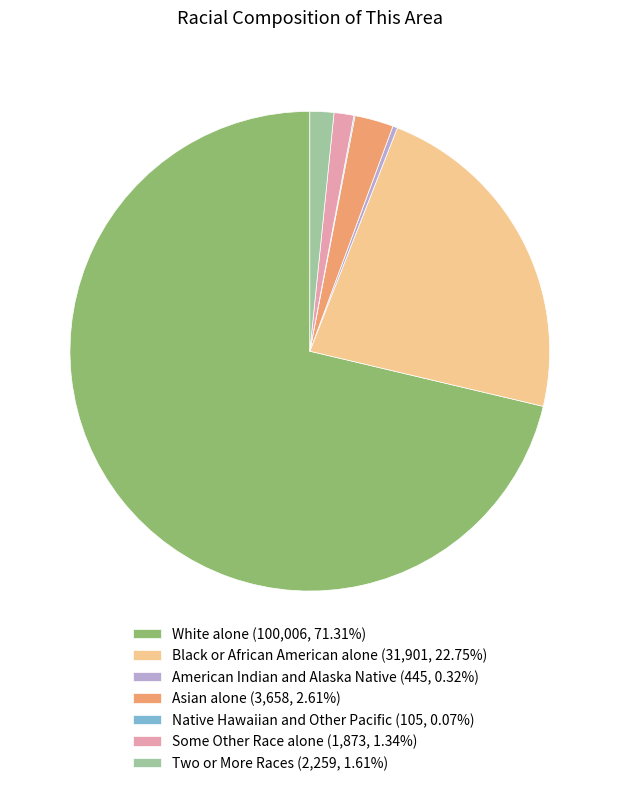

What is the majority slice?

White alone